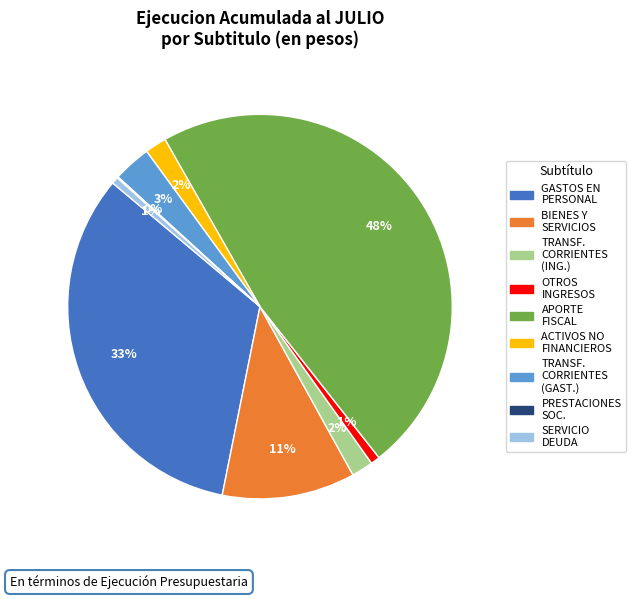

Does any single category account for the majority?

No